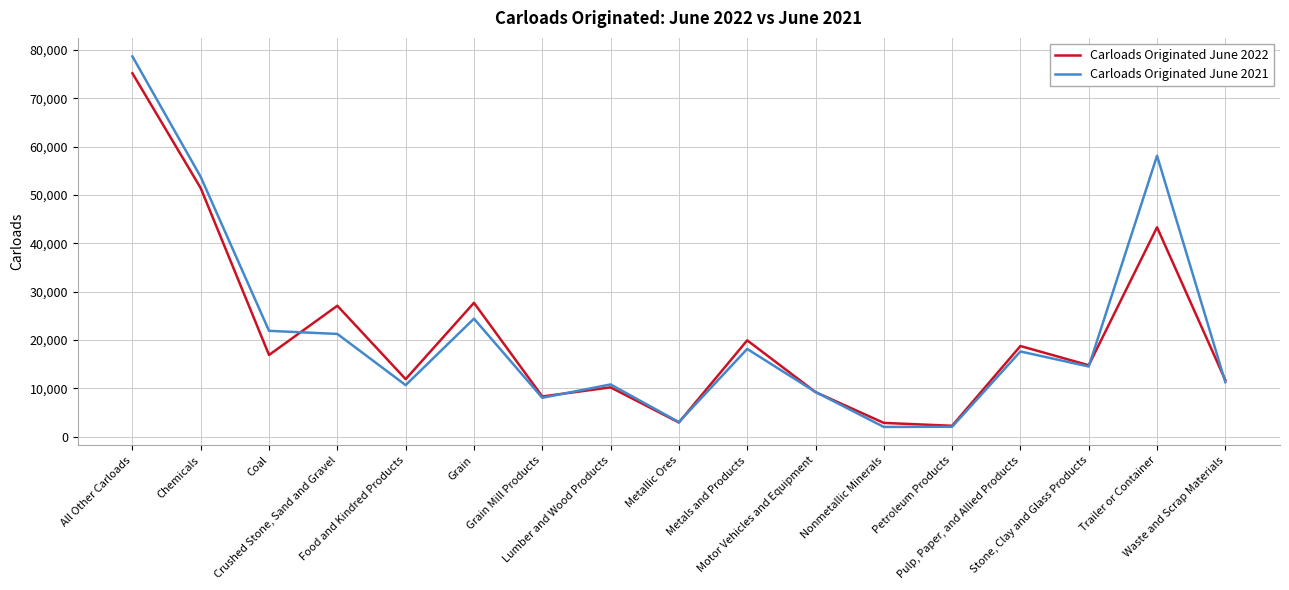

What is the difference between the maximum and minimum values in the Carloads Originated June 2022 series?

72913